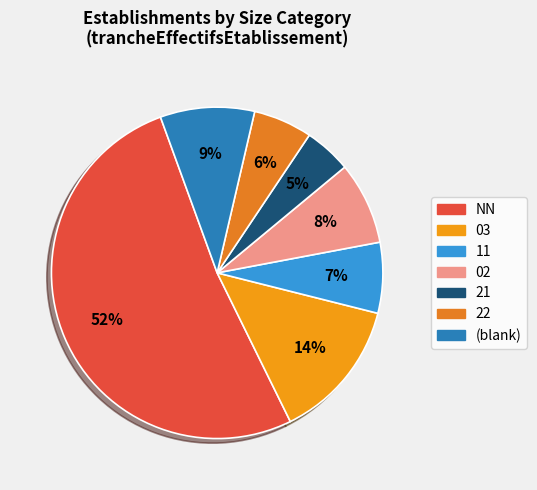

How many slices are in this pie chart?

7